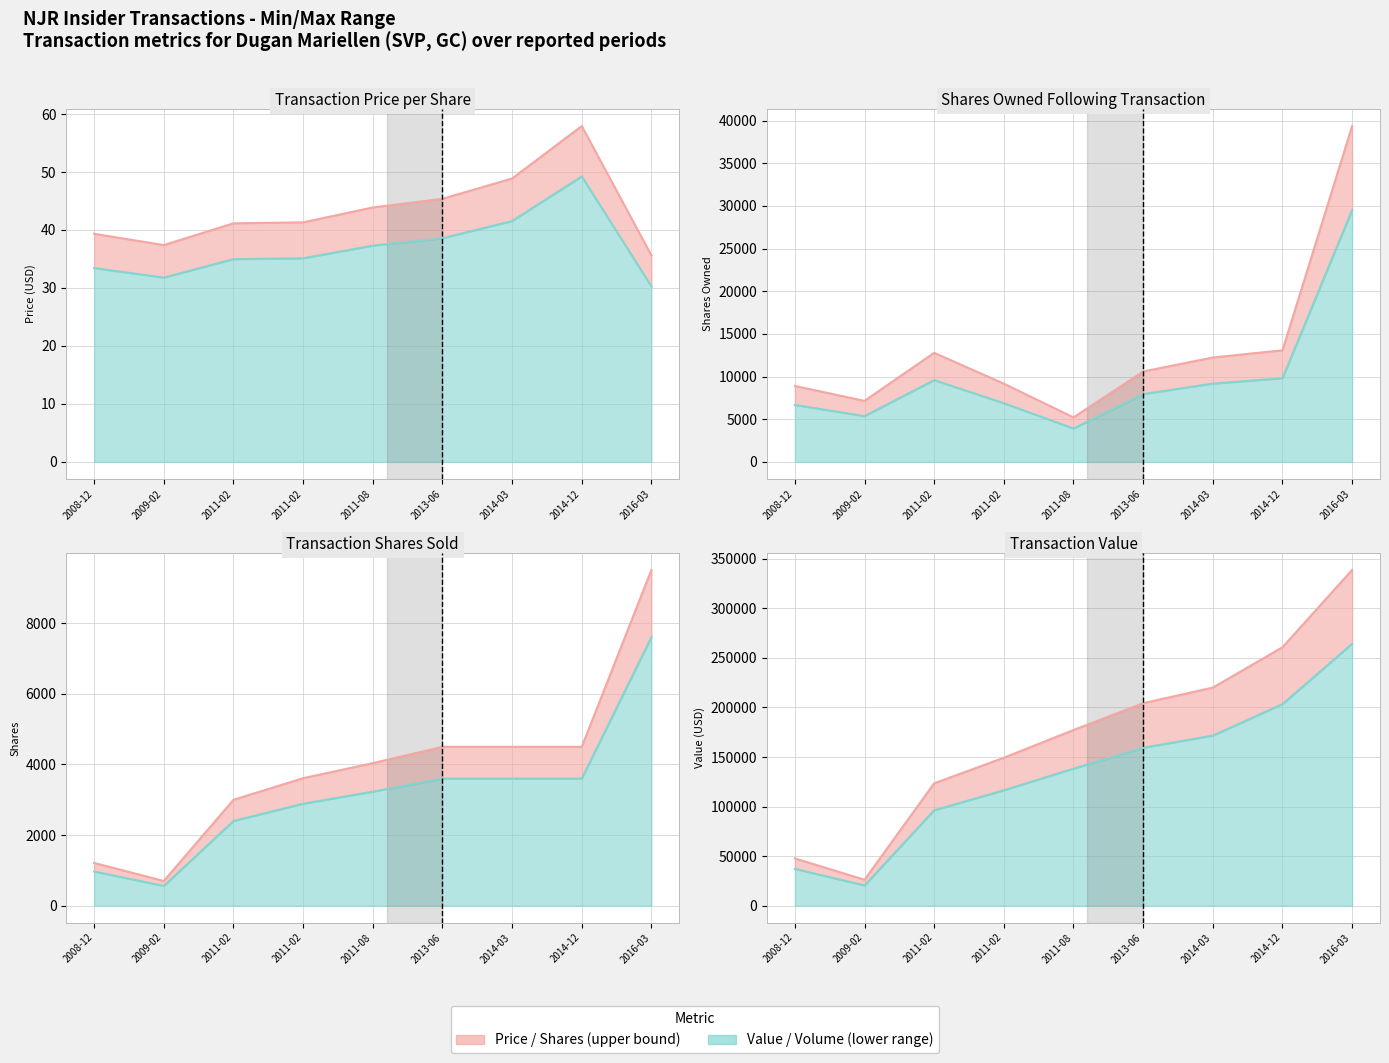

What is the sum of all sharesOwnedFollowingTransaction values?

118456.0